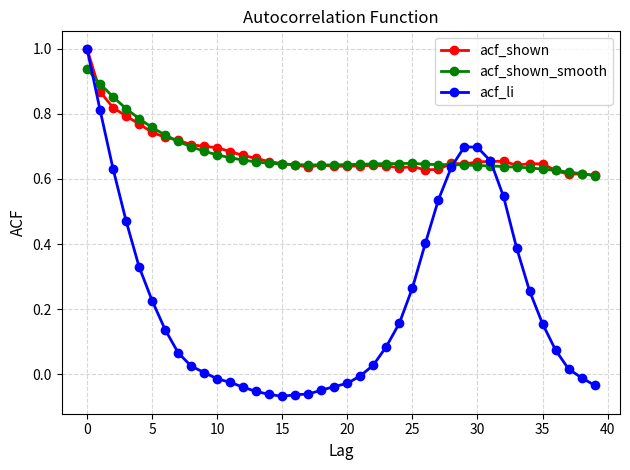

True or false: acf_shown has more than 0 points higher than both neighbors.

True